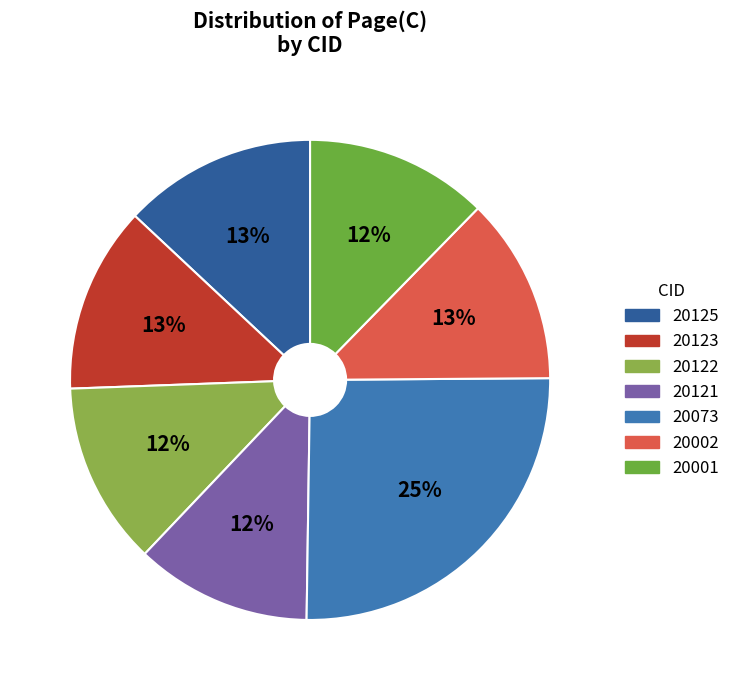

Rank the categories by value from lowest to highest.

20121, 20122, 20001, 20123, 20002, 20125, 20073